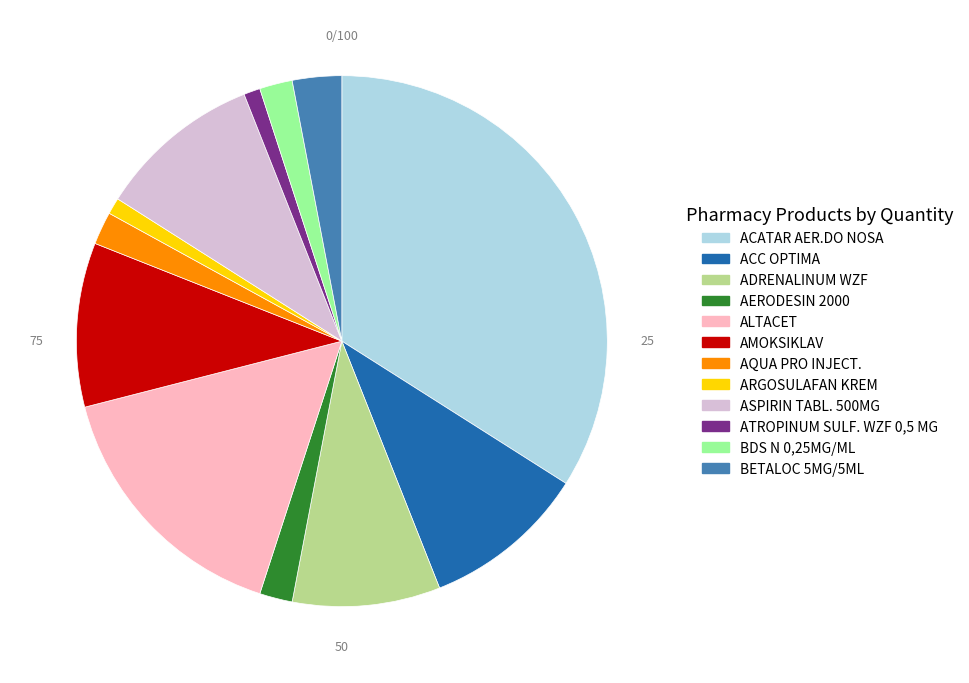

Does any single category account for the majority?

No